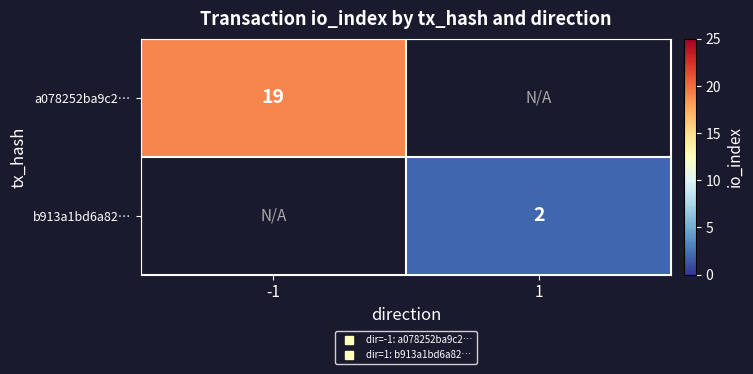

Which has a higher value, 1 or -1?

-1